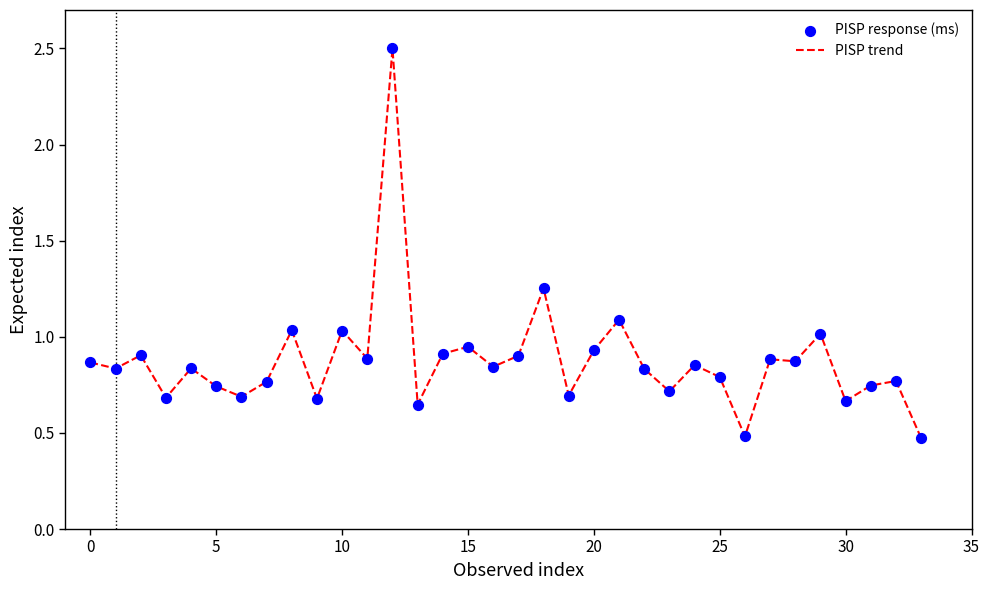

Is this an area chart (filled region under the line)?

No